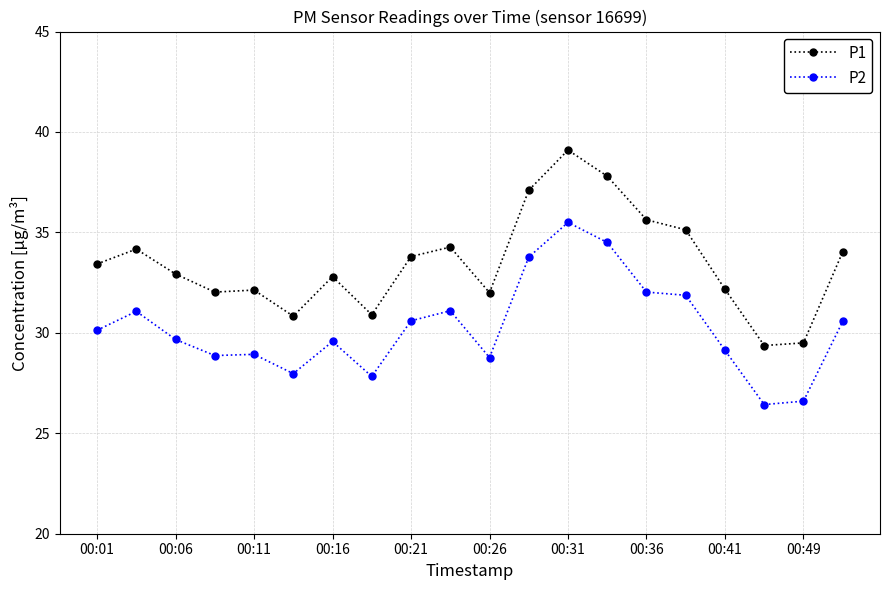

How many categories are shown in the chart?

20